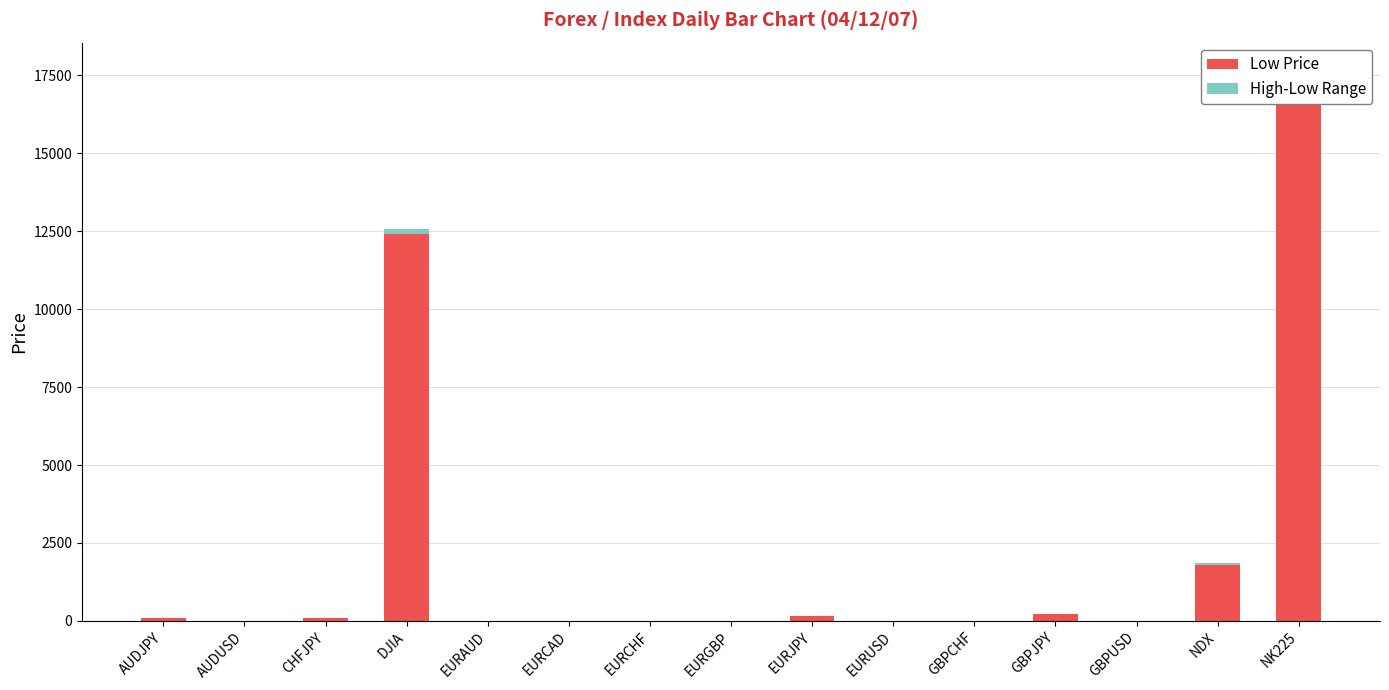

Is it true that Low Price equals 2.0 at GBPUSD?

True